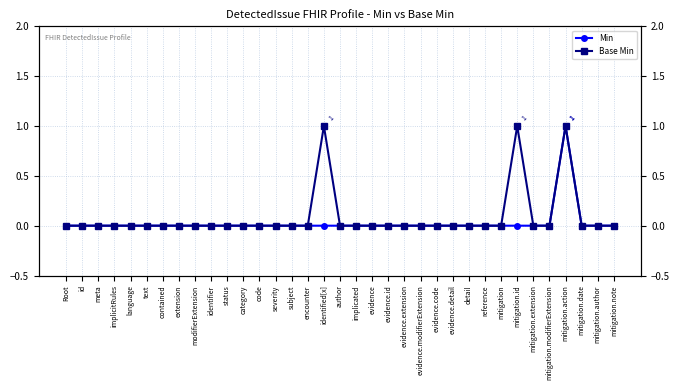

Reading left to right, extract all data points from this chart.

Min: 0	0	0	0	0	0	0	0	0	0	0	0	0	0	0	0	0	0	0	0	0	0	0	0	0	0	0	0	0	0	0	1	0	0	0
Base Min: 0	0	0	0	0	0	0	0	0	0	0	0	0	0	0	0	1	0	0	0	0	0	0	0	0	0	0	0	1	0	0	1	0	0	0